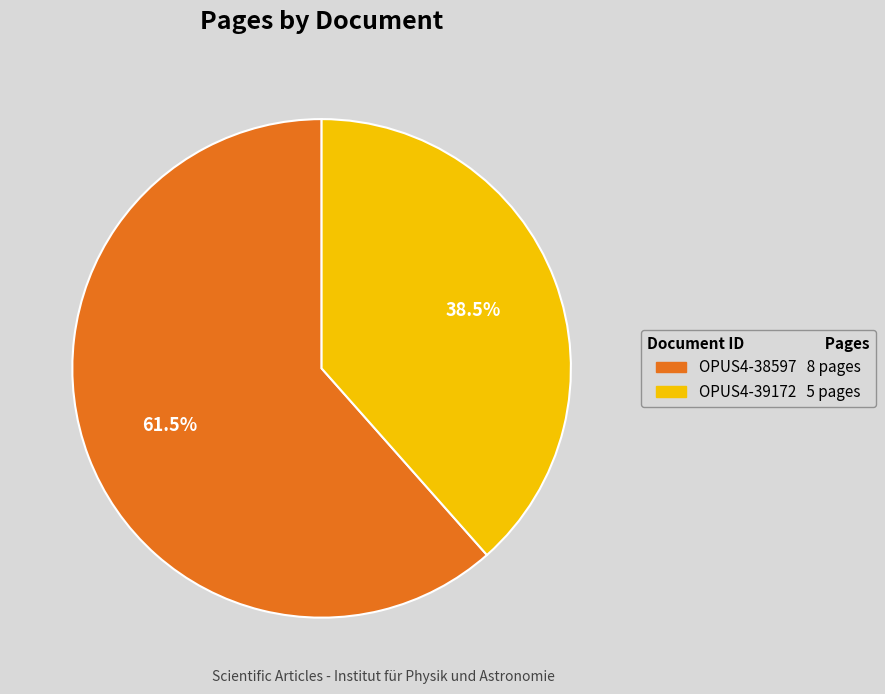

Which category has the smallest portion of the pie?

OPUS4-39172